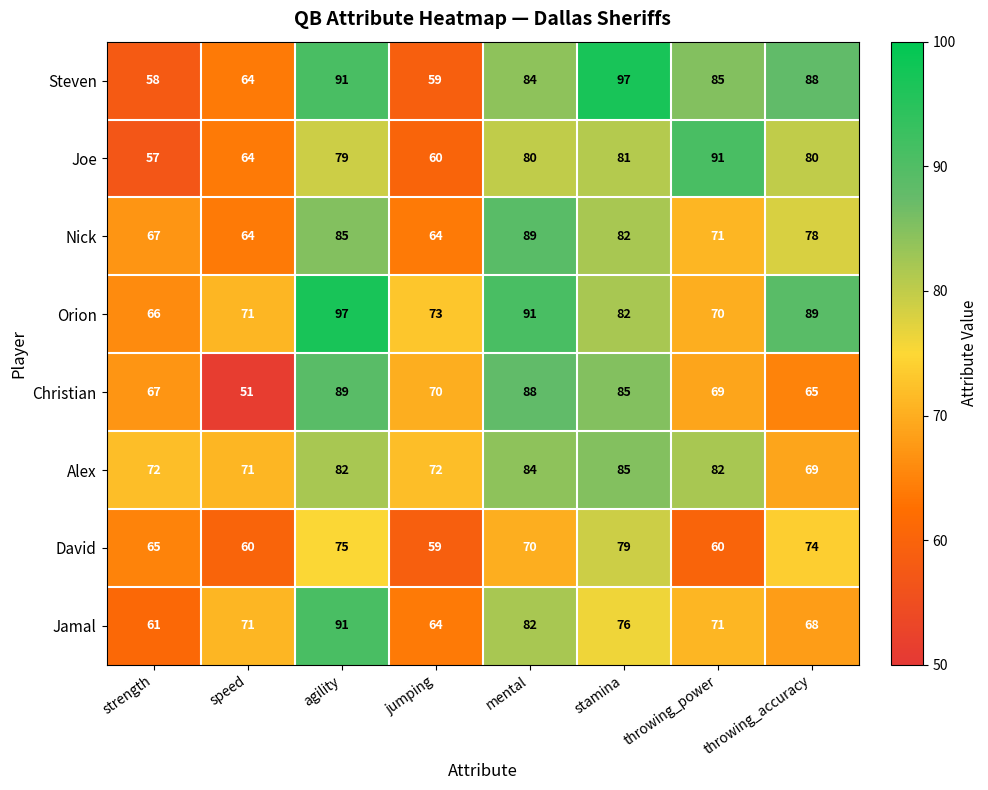

At which label does David first exceed 70?

agility